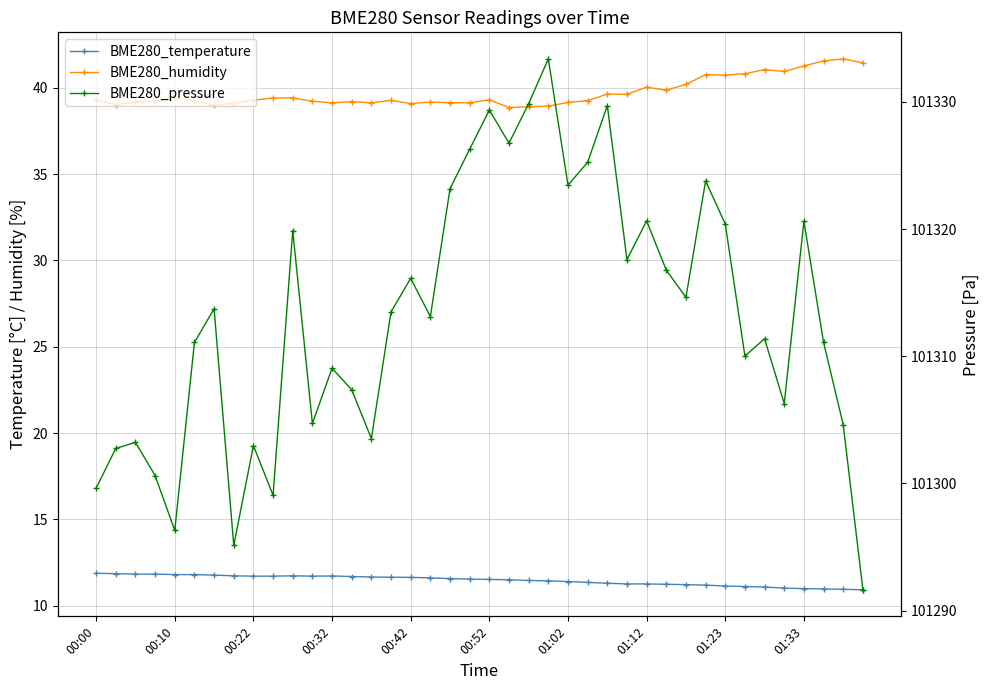

How many values in the BME280_humidity series are below 39?

4